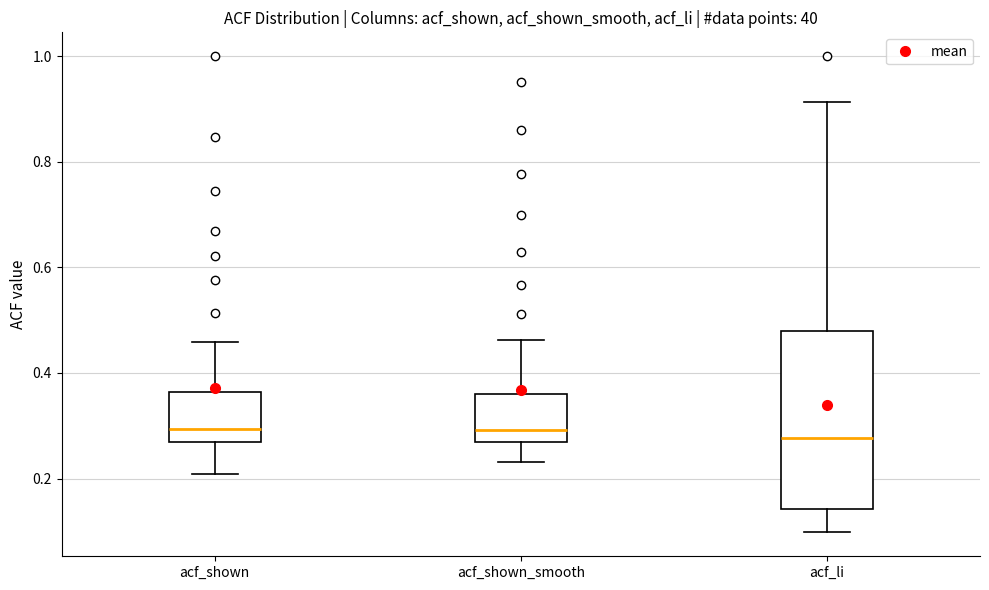

Reading left to right, read every box against the y-axis: the position of its median line, the range the box covers, and the ends of its whiskers. The values are not printed on the chart, so give them approximately, as read against the axis.

acf_shown: median 0.30, box 0.26 to 0.36, whiskers 0.20 to 0.46
acf_shown_smooth: median 0.30, box 0.26 to 0.36, whiskers 0.24 to 0.46
acf_li: median 0.28, box 0.14 to 0.48, whiskers 0.10 to 0.92